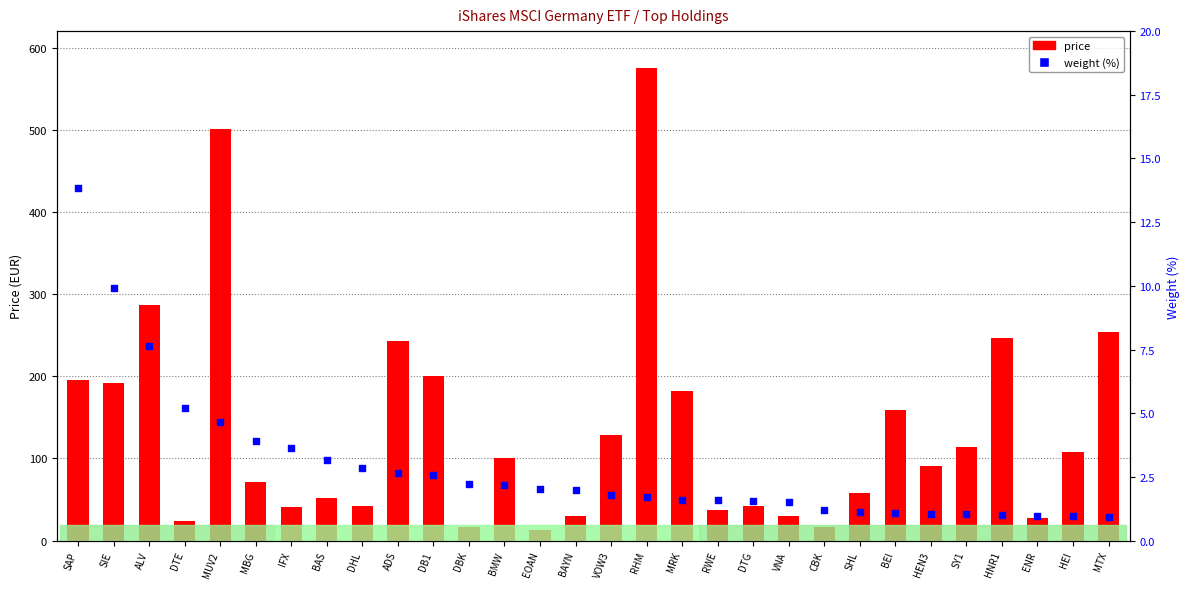

Which series reaches the minimum Y coordinate?

percentile rank within the sample